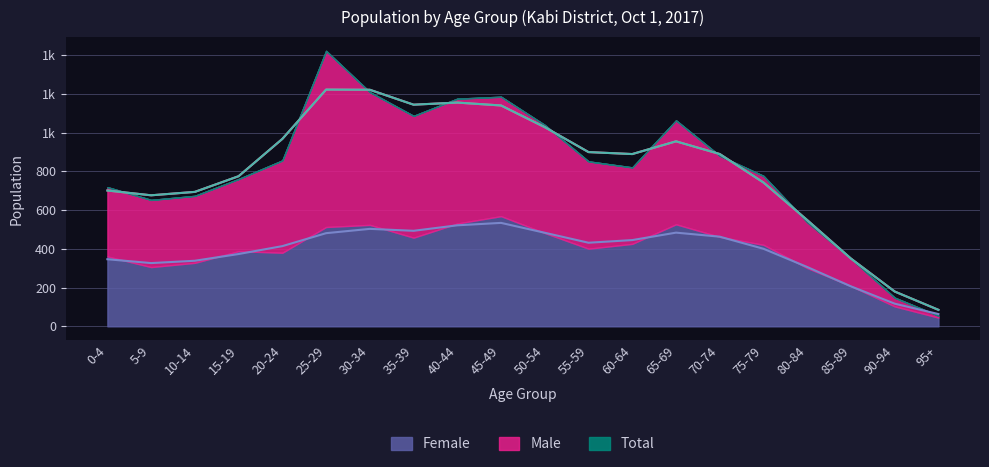

True or false: Female and Total intersect in this chart.

False